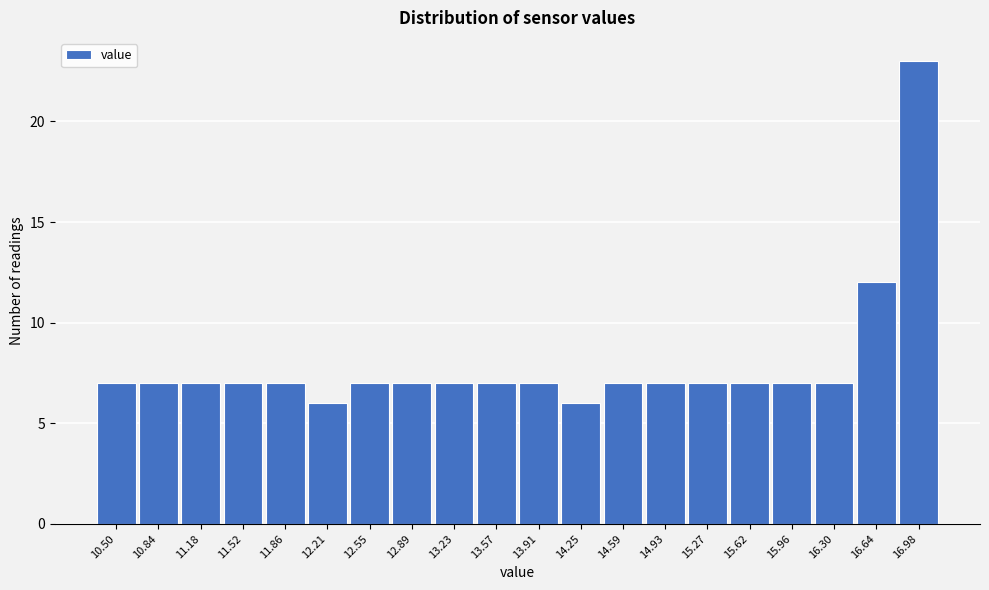

Reading left to right, what are all the values shown in this chart?

7	7	7	7	7	6	7	7	7	7	7	6	7	7	7	7	7	7	12	23